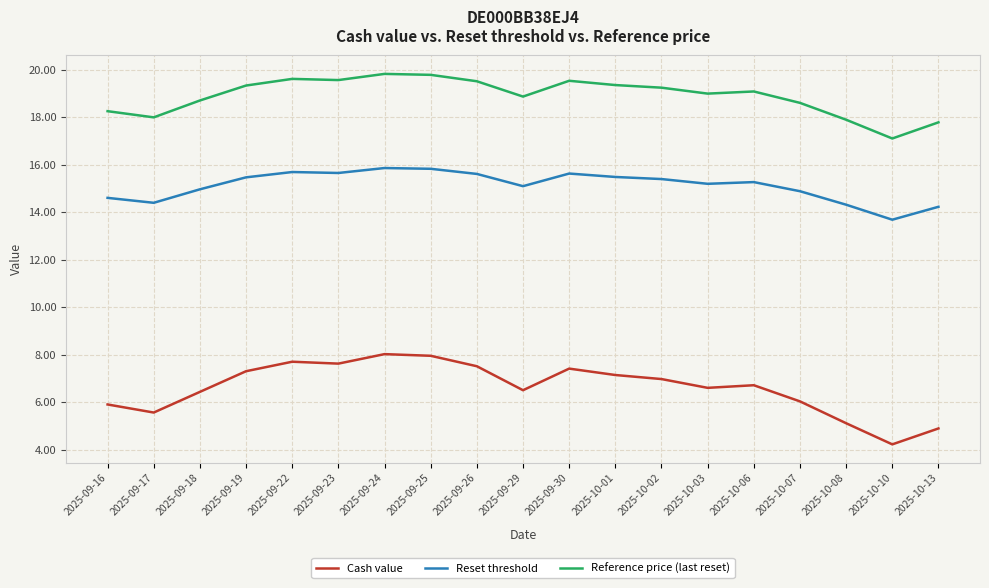

True or false: Reference price (last reset) and Reset threshold intersect in this chart.

False